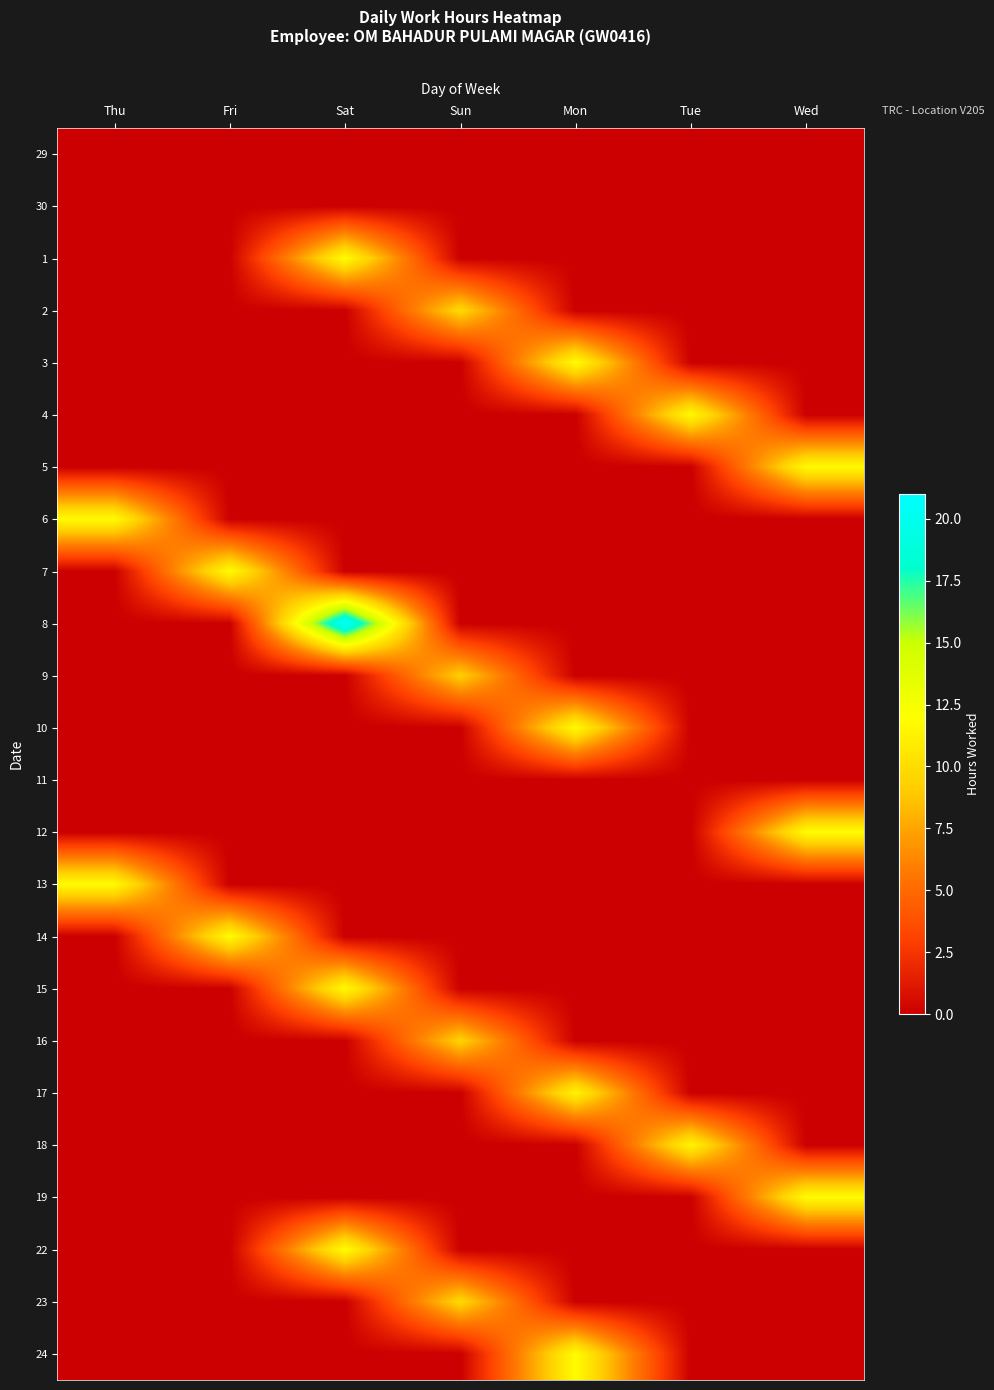

At which category is the sum across all series the highest?

Sat